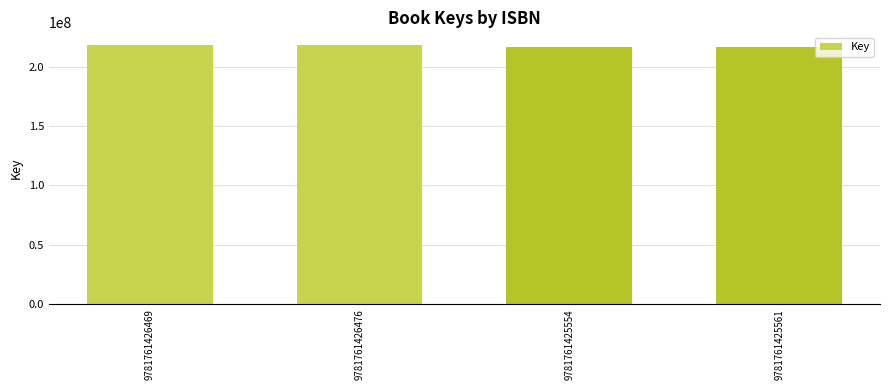

Is it true that the value at 9781761426469 is 217853888?

True